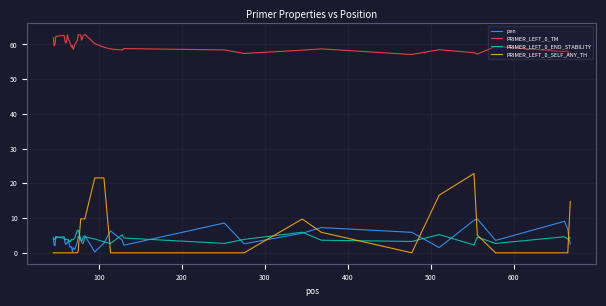

What is the highest value of the PRIMER_LEFT_0_TM series?

62.9